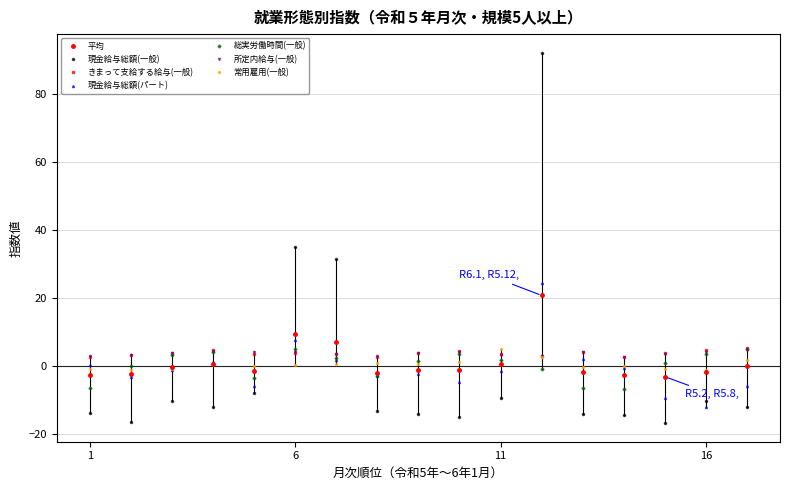

True or false: 平均 and 所定内給与(一般) intersect in this chart.

True